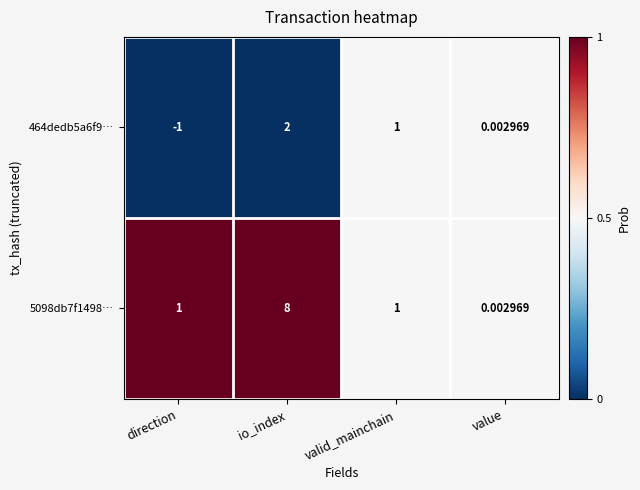

Rank the series by their maximum value, from highest to lowest.

5098db7f1498…, 464dedb5a6f9…